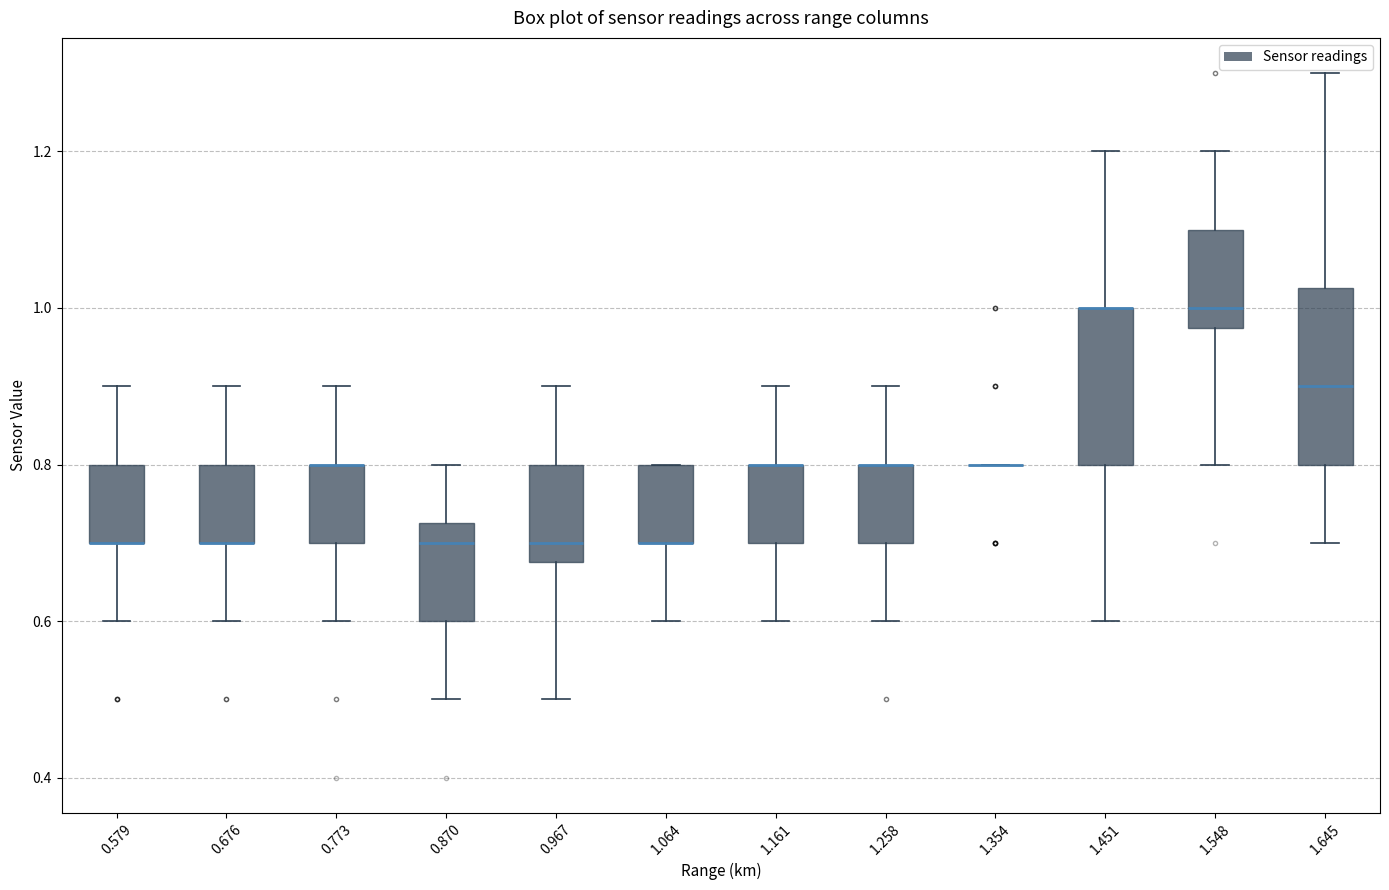

Reading left to right, read every box against the y-axis: the position of its median line, the range the box covers, and the ends of its whiskers. The values are not printed on the chart, so give them approximately, as read against the axis.

0.579: median 0.70 (drawn on the box's lower edge), box 0.70 to 0.80, whiskers 0.60 to 0.90
0.676: median 0.70 (drawn on the box's lower edge), box 0.70 to 0.80, whiskers 0.60 to 0.90
0.773: median 0.80 (drawn on the box's upper edge), box 0.70 to 0.80, whiskers 0.60 to 0.90
0.870: median 0.70, box 0.60 to 0.72, whiskers 0.50 to 0.80
0.967: median 0.70, box 0.68 to 0.80, whiskers 0.50 to 0.90
1.064: median 0.70 (drawn on the box's lower edge), box 0.70 to 0.80, whiskers 0.60 to 0.80
1.161: median 0.80 (drawn on the box's upper edge), box 0.70 to 0.80, whiskers 0.60 to 0.90
1.258: median 0.80 (drawn on the box's upper edge), box 0.70 to 0.80, whiskers 0.60 to 0.90
1.354: box collapsed to a line at 0.80, whiskers 0.80 to 0.80
1.451: median 1.00 (drawn on the box's upper edge), box 0.80 to 1.00, whiskers 0.60 to 1.20
1.548: median 1.00, box 0.98 to 1.10, whiskers 0.80 to 1.20
1.645: median 0.90, box 0.80 to 1.02, whiskers 0.70 to 1.30